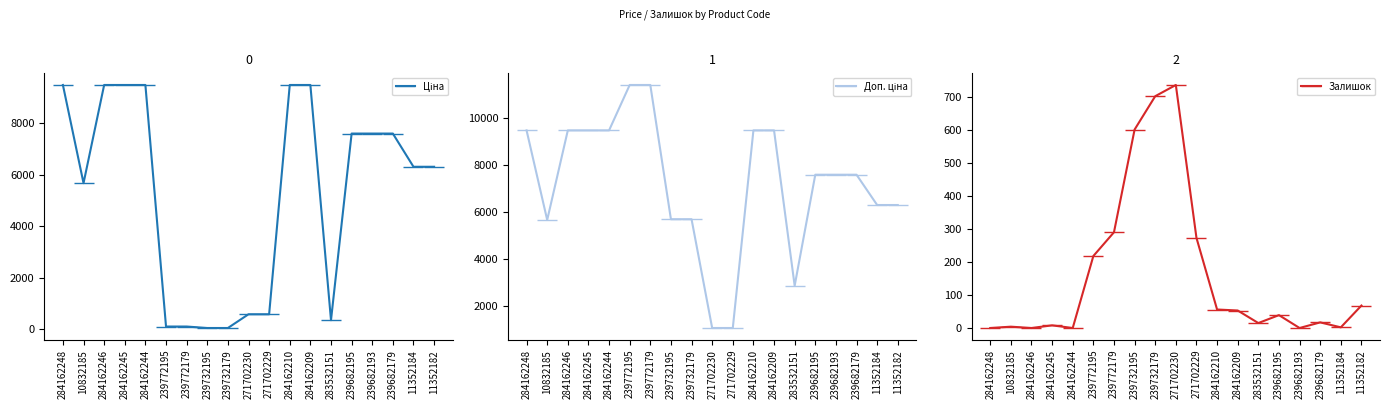

How many series are shown in this chart?

3